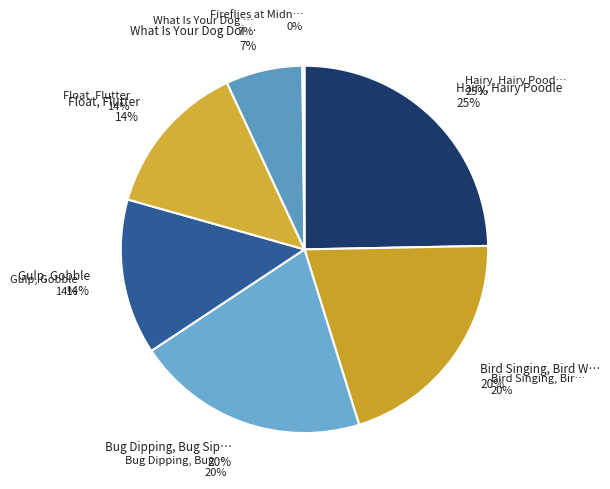

To the nearest percent, what percentage of the pie is Float, Flutter?

14%